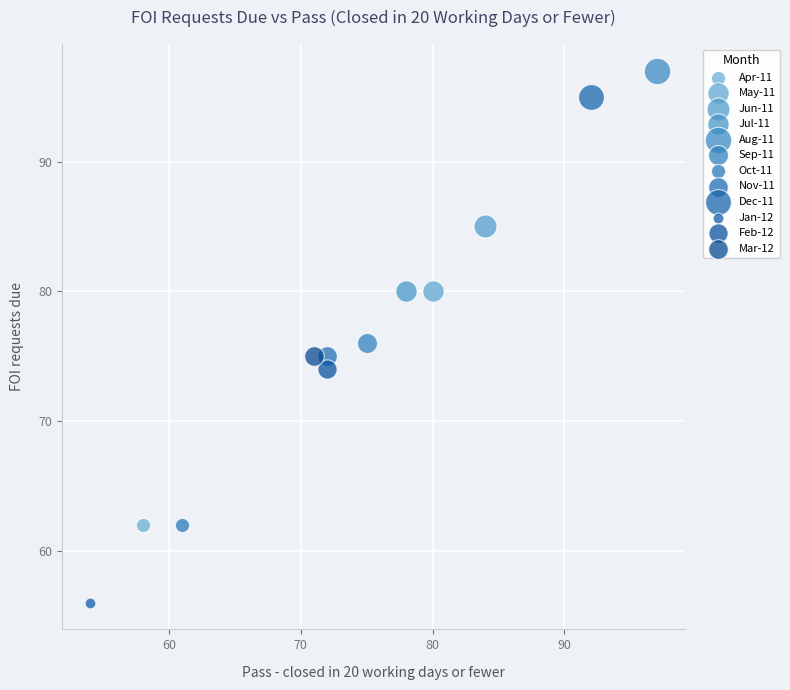

Which series contains the highest Y value?

Aug-11